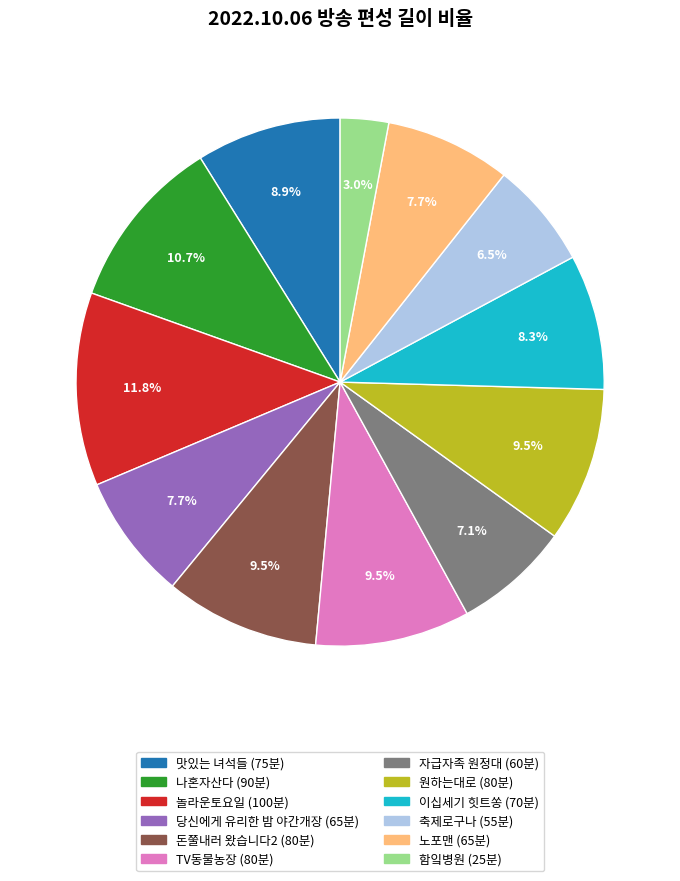

Do 축제로구나 and 노포맨 together represent more than half of the pie?

No